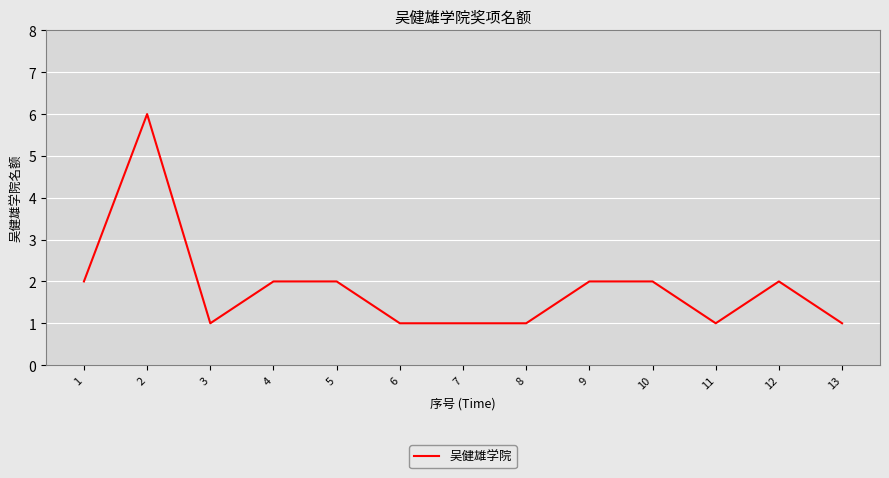

Reading left to right, what are all the values shown in this chart?

1=2	2=6	3=1	4=2	5=2	6=1	7=1	8=1	9=2	10=2	11=1	12=2	13=1